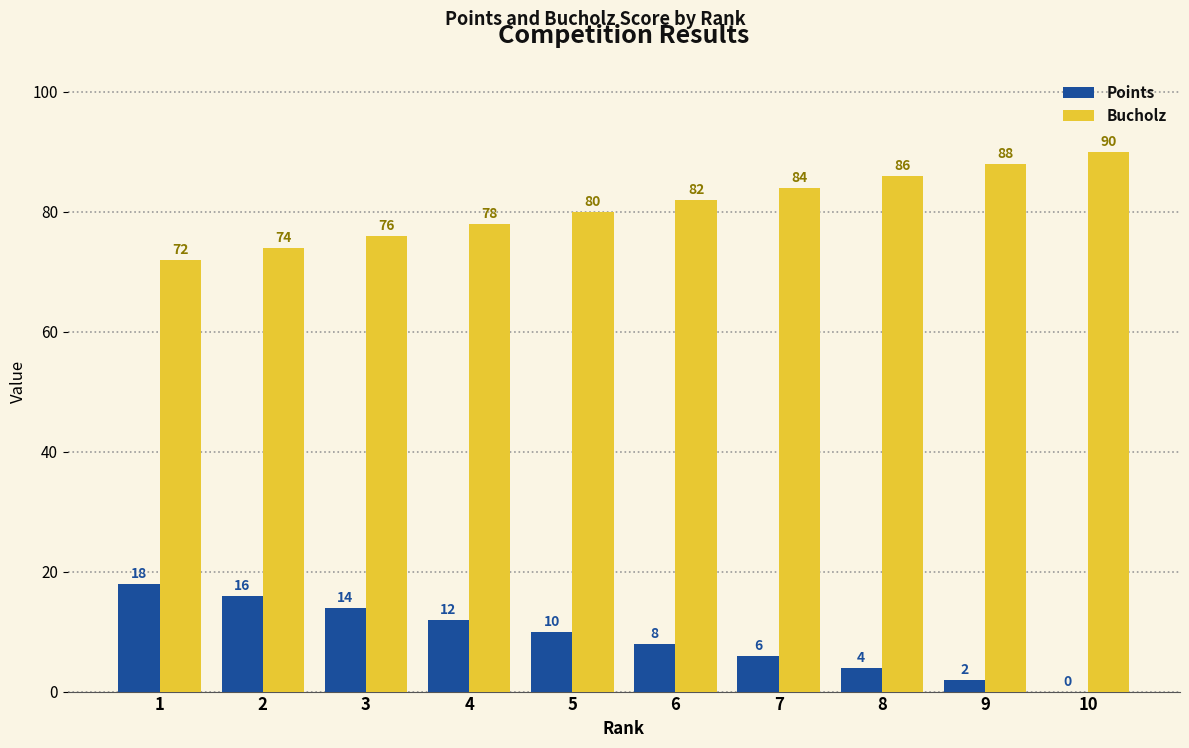

What is the highest value of the Bucholz series?

90